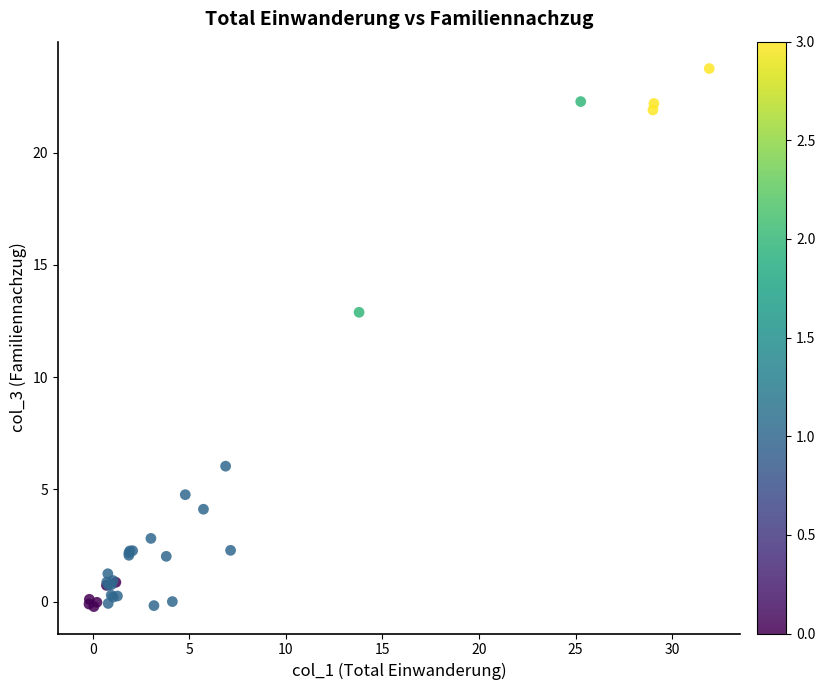

What Y value in the scatter plot is closest to 11?

12.9